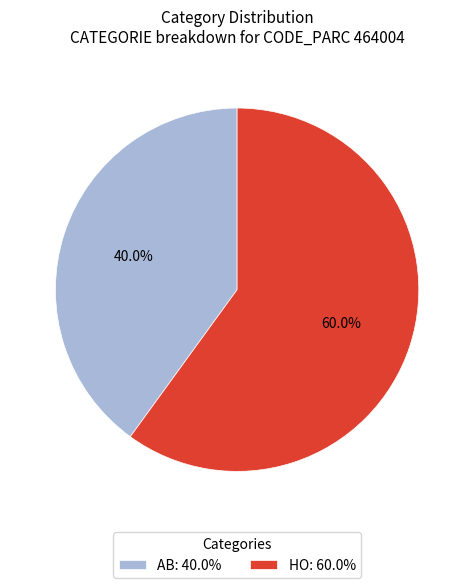

Does any single category account for the majority?

Yes